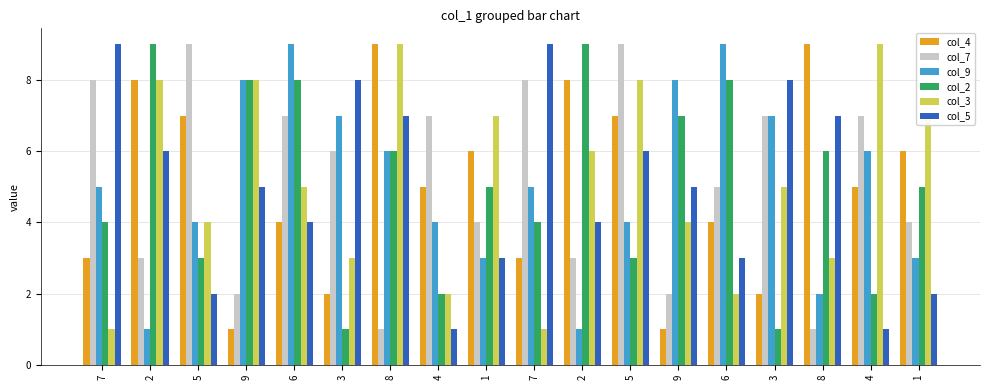

True or false: col_2 has a value of 1 at 3.

True